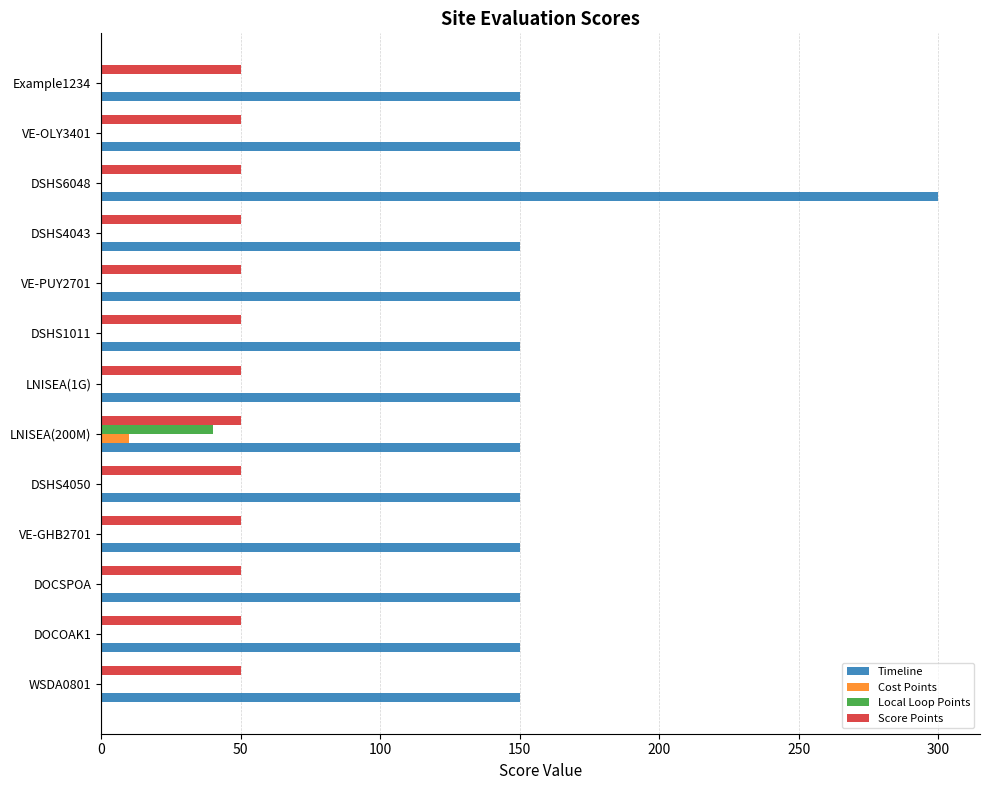

At which category is the sum across all series the highest?

DSHS6048